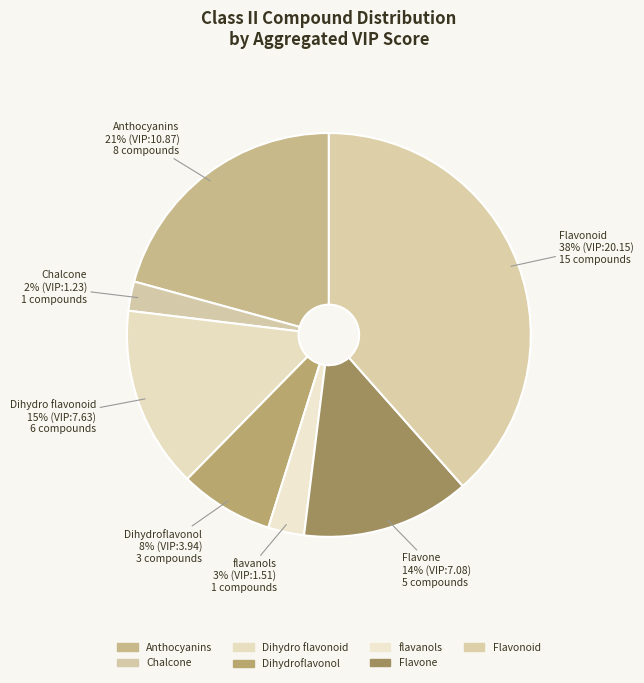

What percentage is NOT represented by Dihydro flavonoid?

86.4%